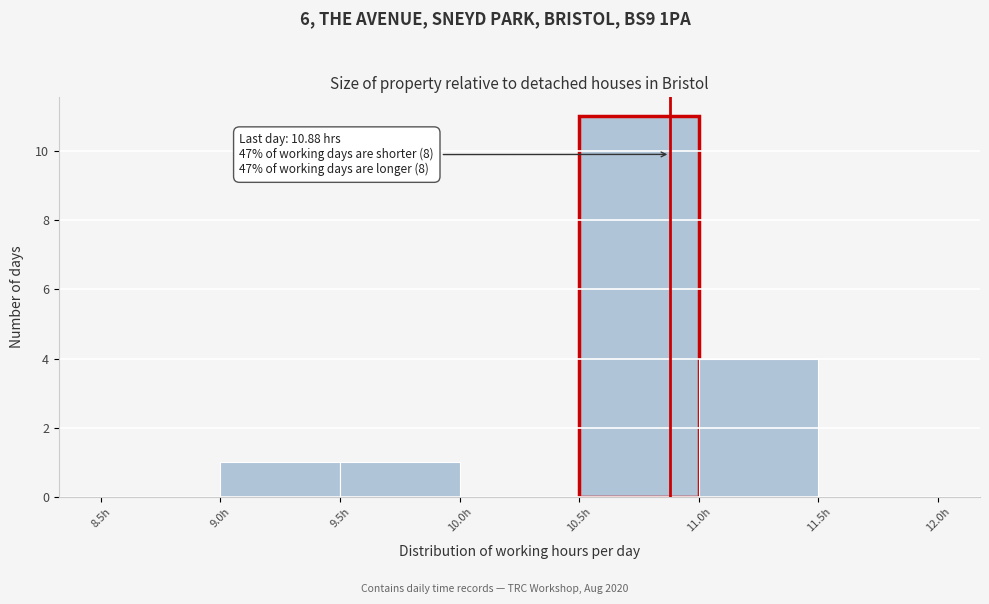

Over which range of the x-axis is the bar tallest?

10.5 to 11.0